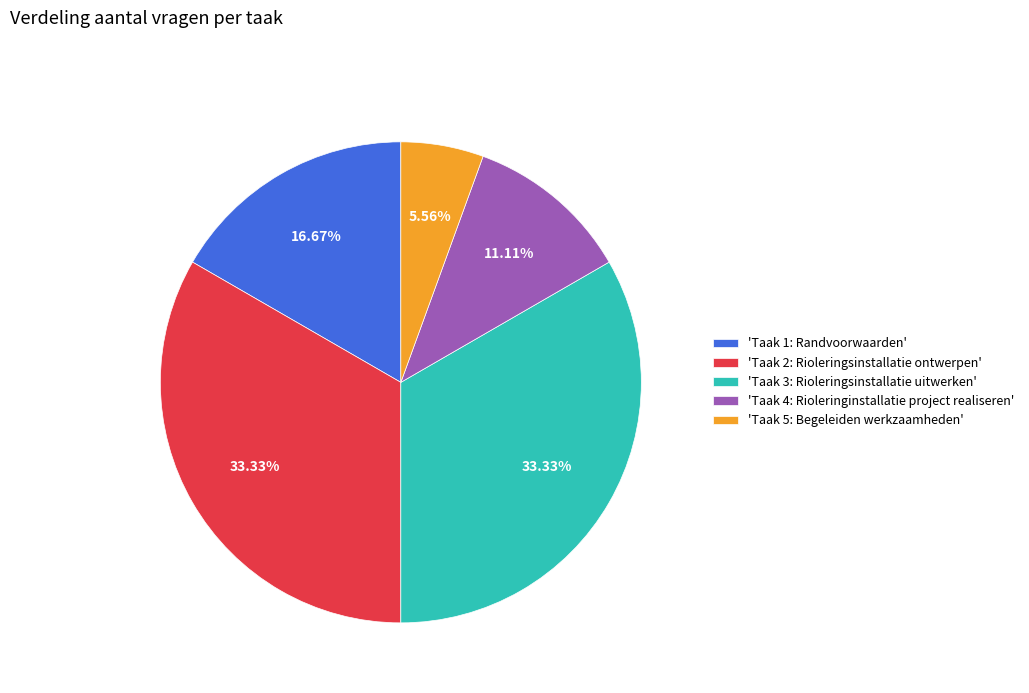

Is there a majority slice in this chart?

No